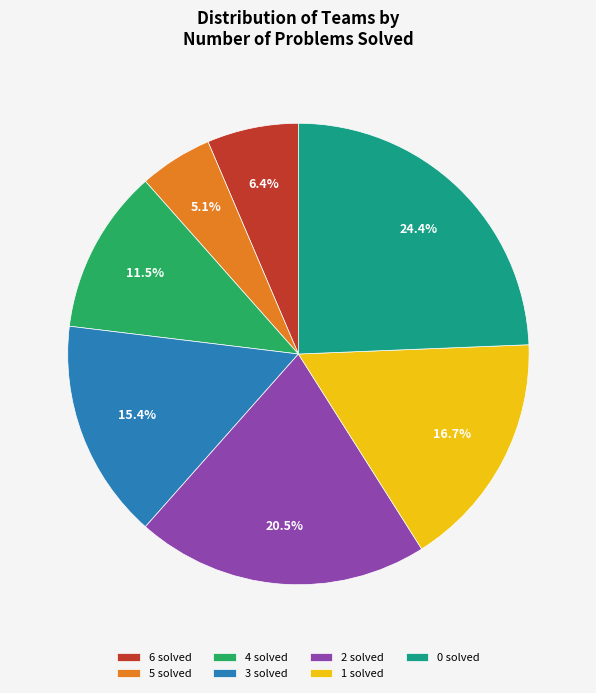

What is the total percentage of 1 and 3?

32.1%